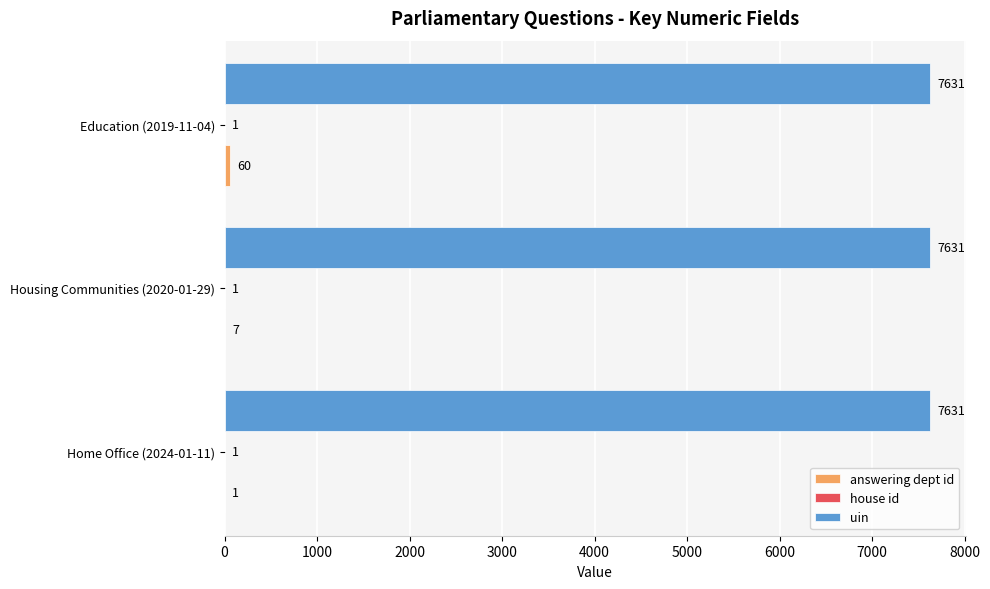

What is the sum of the uin values at Housing Communities (2020-01-29) and Education (2019-11-04)?

15262